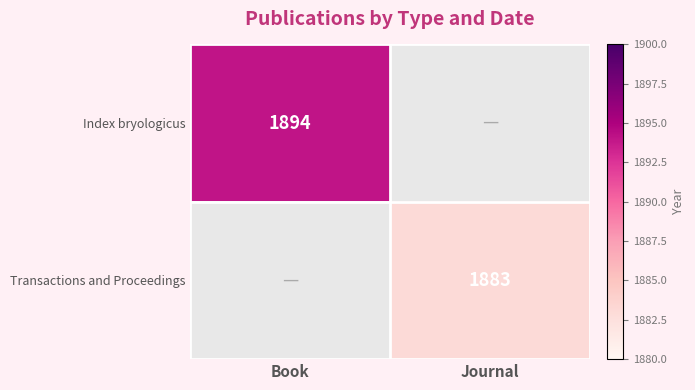

True or false: Transactions and Proceedings has a value of 1883 at Journal.

True